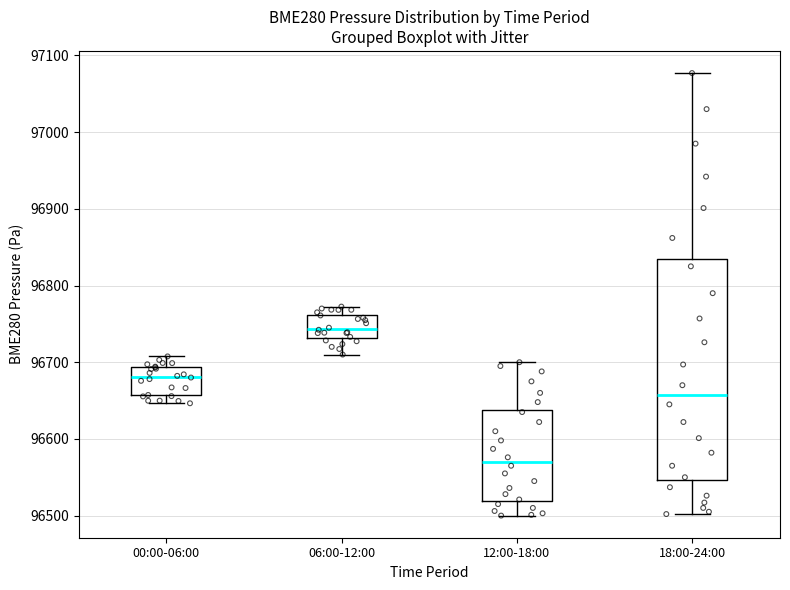

Which box has the lowest median line?

12:00-18:00